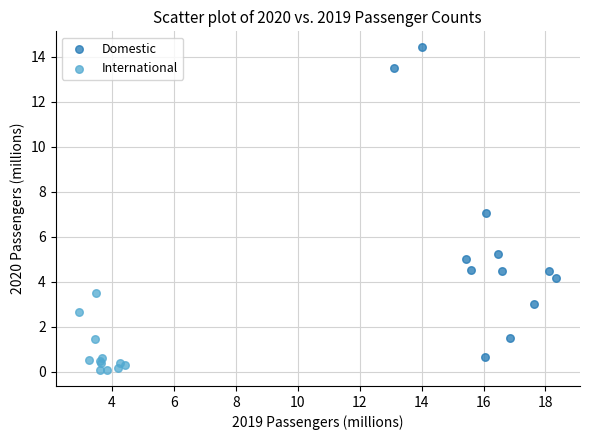

Which series has the widest spread of Y values?

Domestic